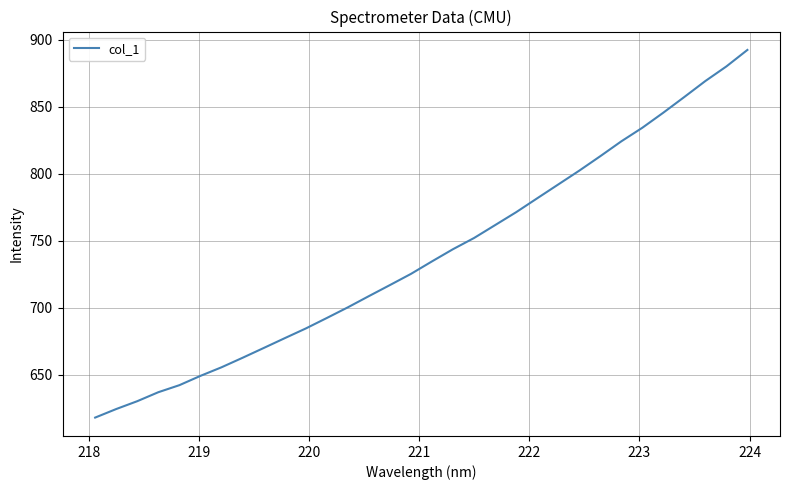

What is the difference between the maximum and minimum values?

274.3